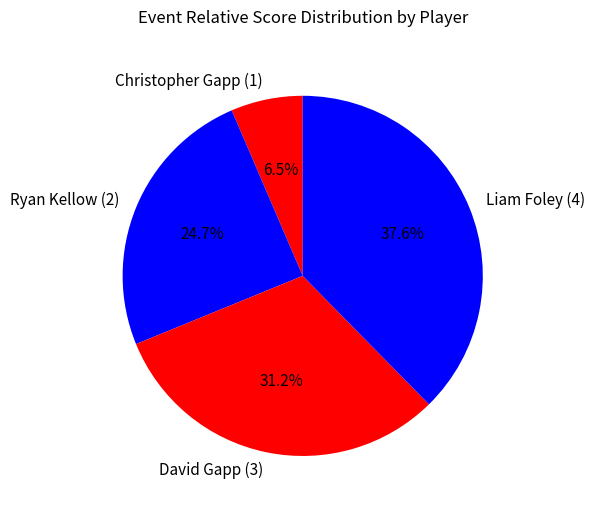

To the nearest percent, what is the difference between the Liam Foley (4) and Ryan Kellow (2) slice percentages?

13%